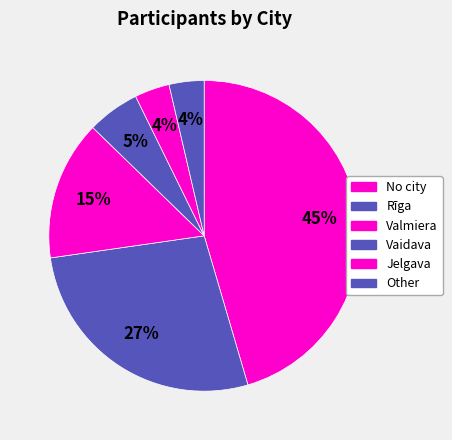

How many slices are in this pie chart?

6